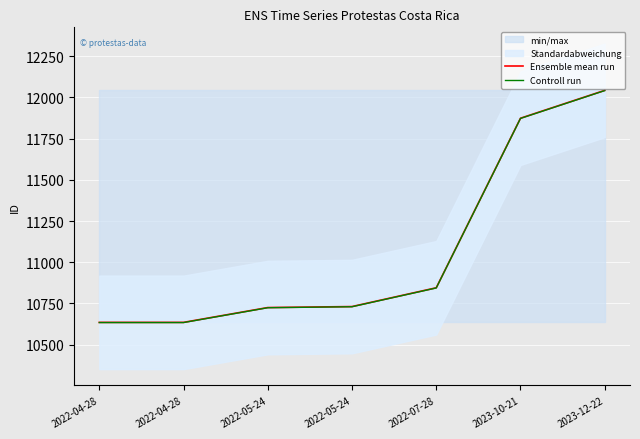

Which series has the largest range (max minus min)?

Ensemble mean run